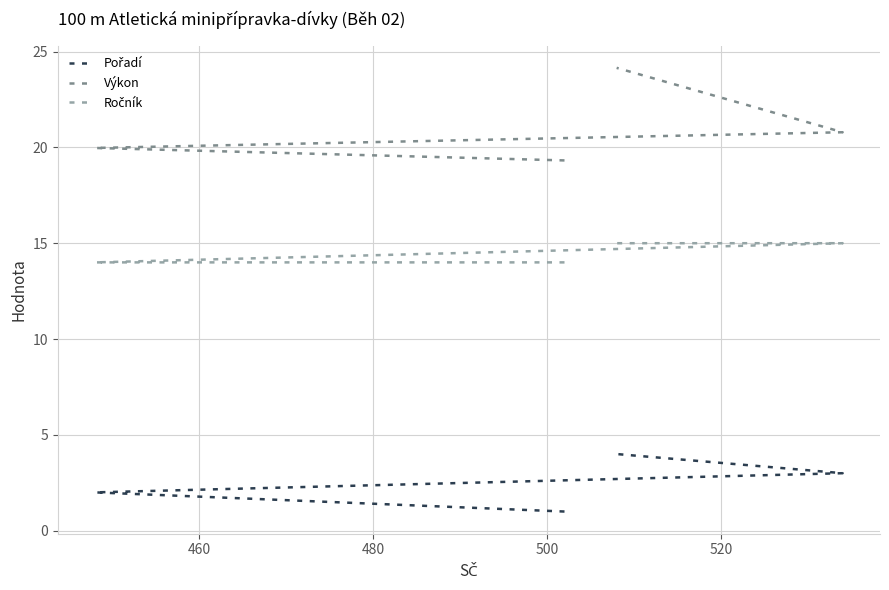

What is the value of the Pořadí point at the 2nd from the left?

2.0